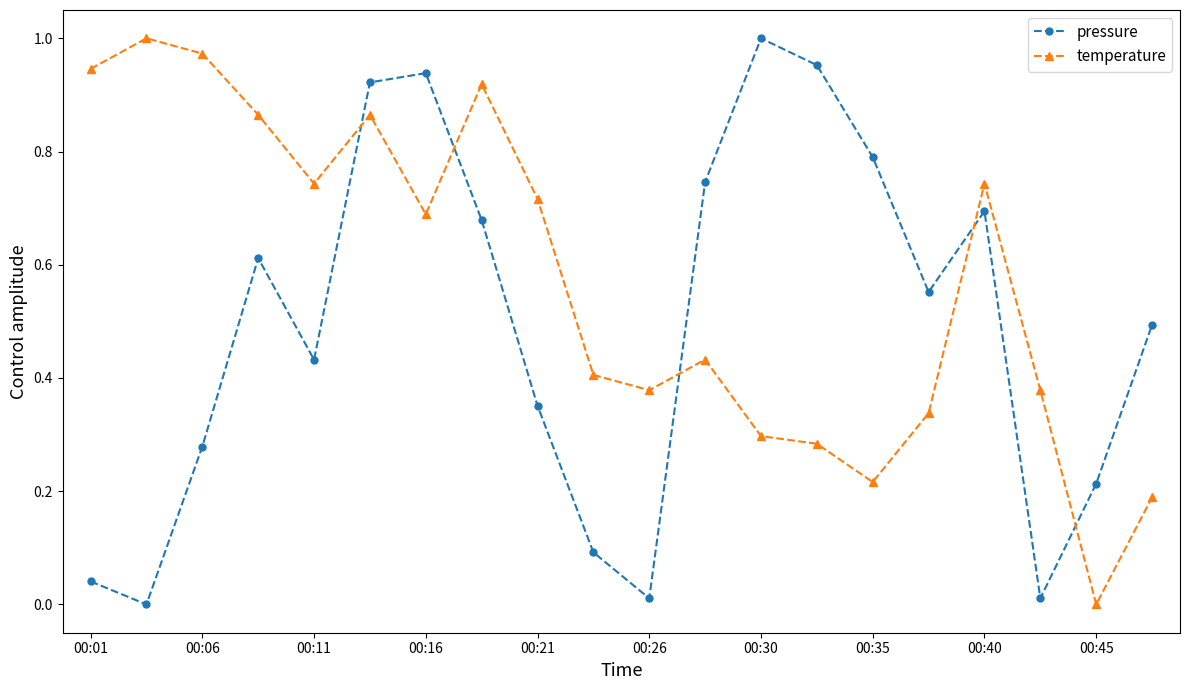

How many lines are shown in the chart?

2